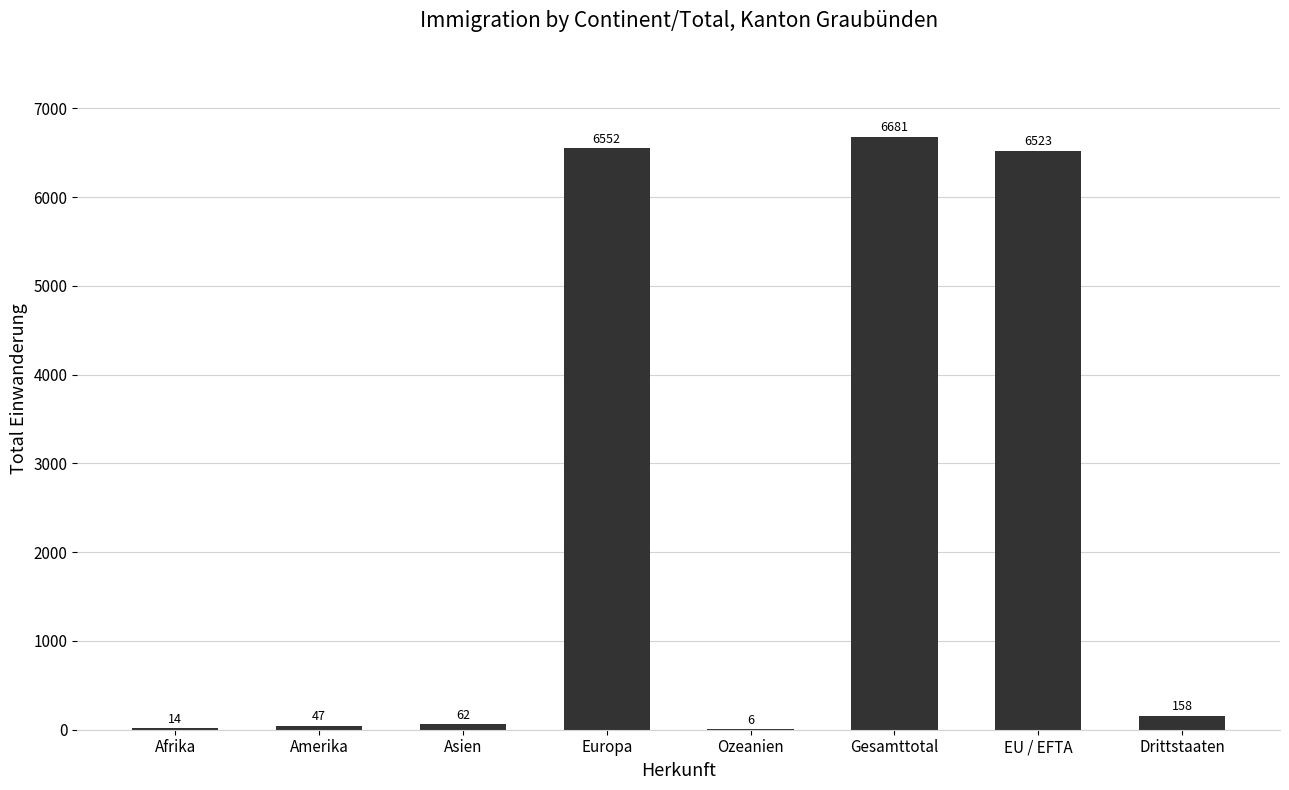

Approximately how many times larger is the value at Asien compared to Afrika?

4.4